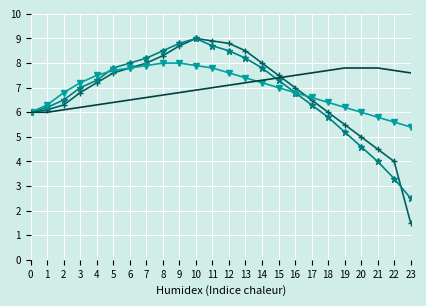

What is the smallest value displayed?

1.5